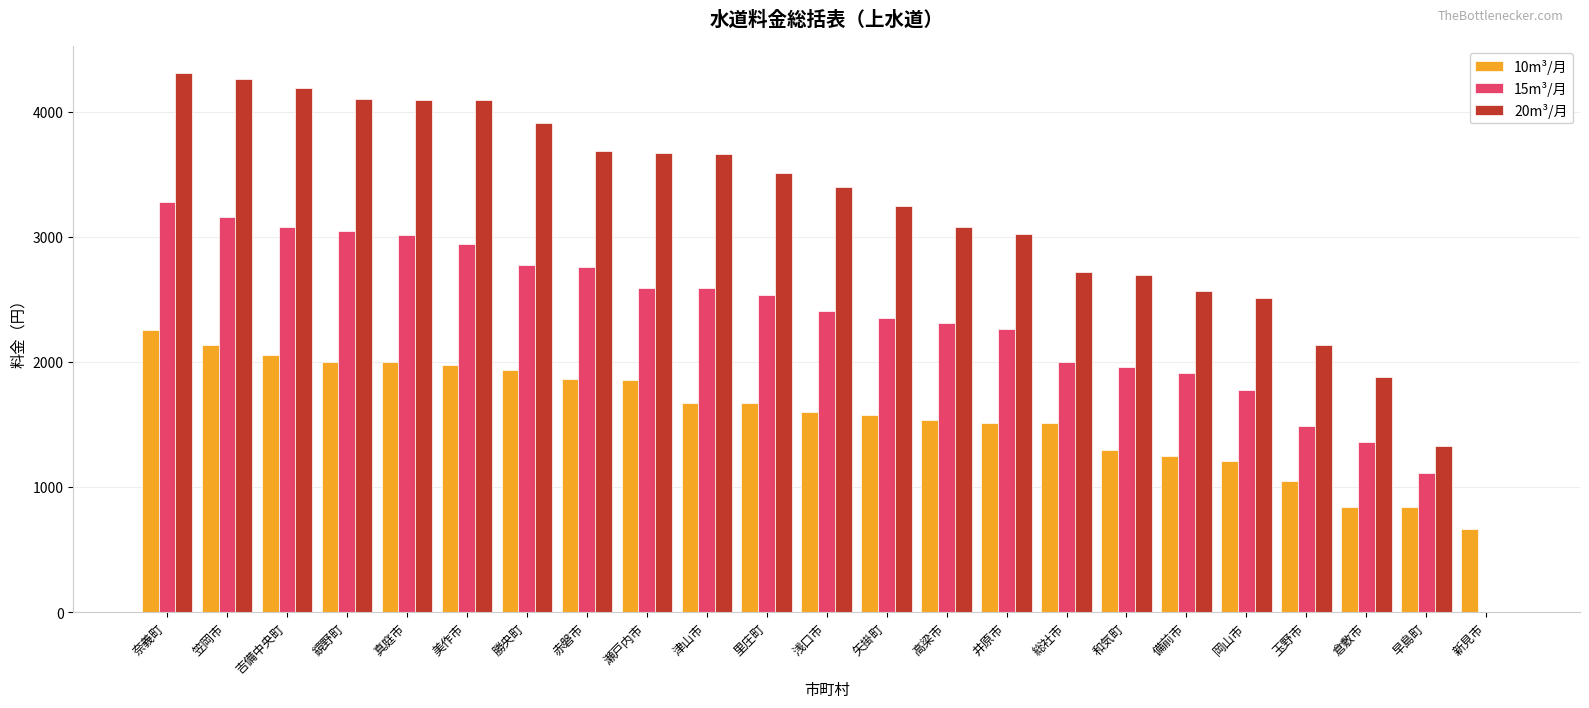

What is the difference between the 20m³/月 values at 赤磐市 and 総社市?

972